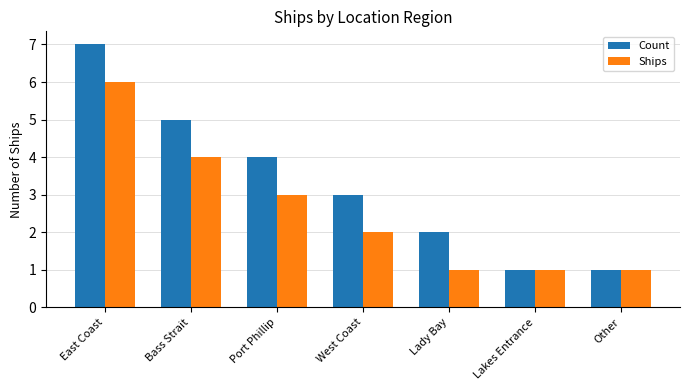

Is the value of Ships at Lady Bay greater than the value of Count at Lady Bay?

No